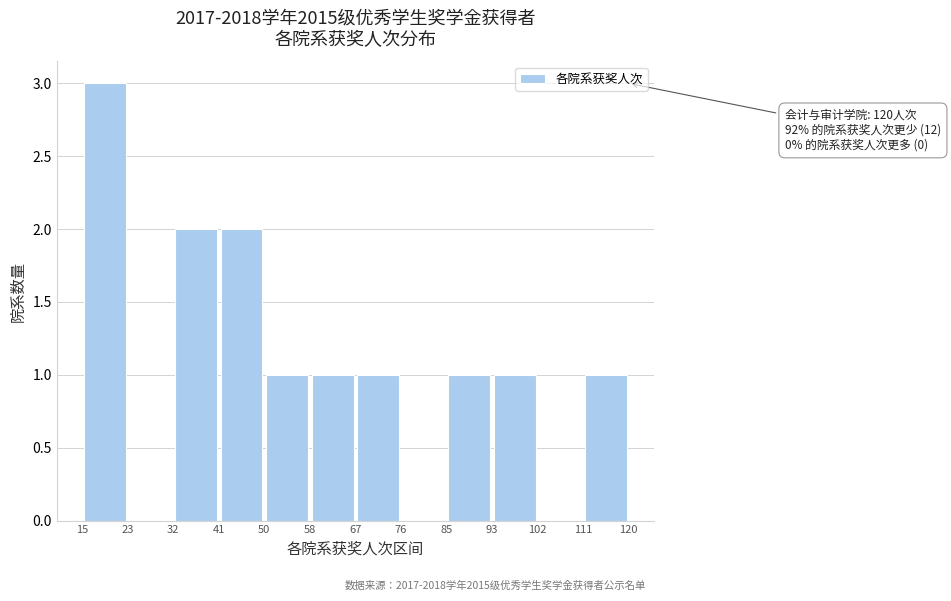

Which range on the x-axis has the tallest bar?

15 to 23